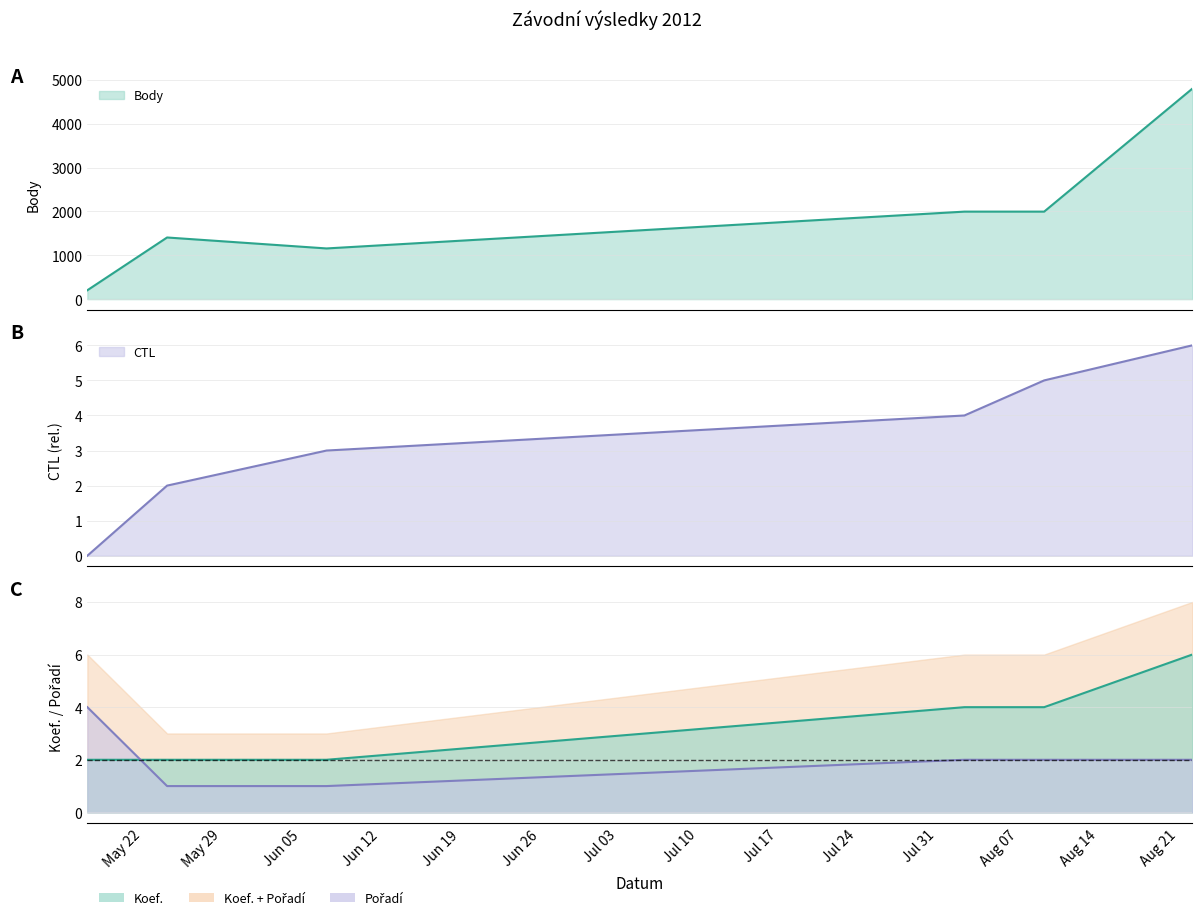

At 2012-08-04, list the series in order from smallest to largest.

Pořadí, CTL, Koef., Body